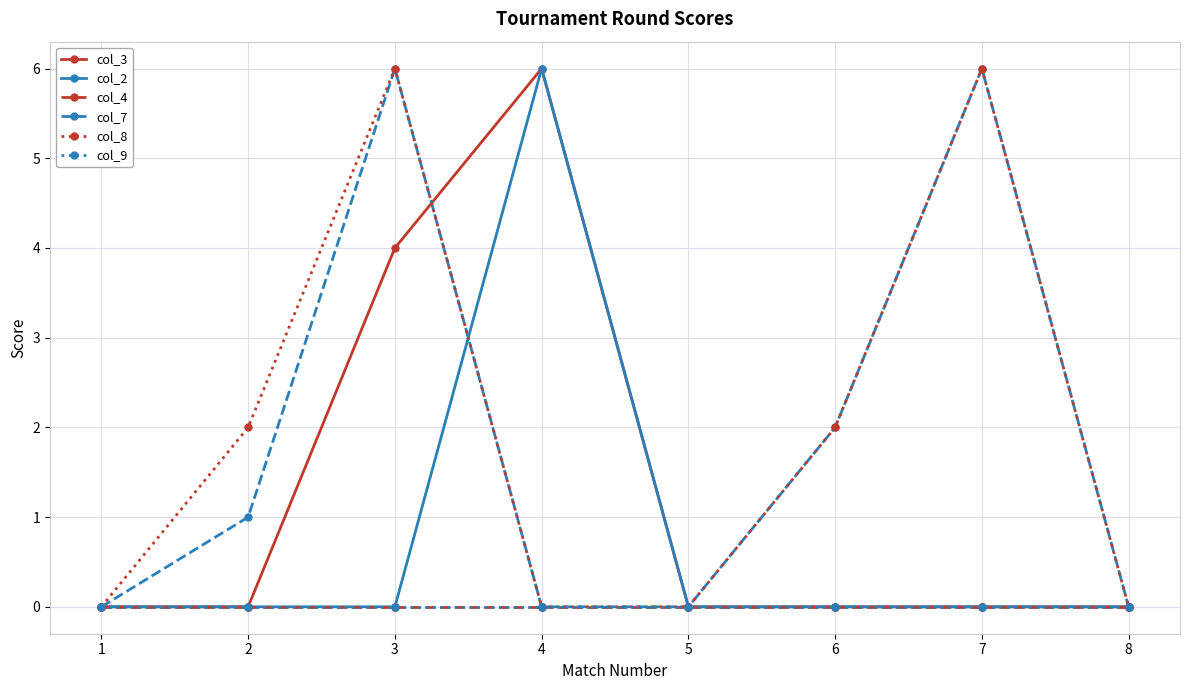

Is this an area chart (filled region under the line)?

No